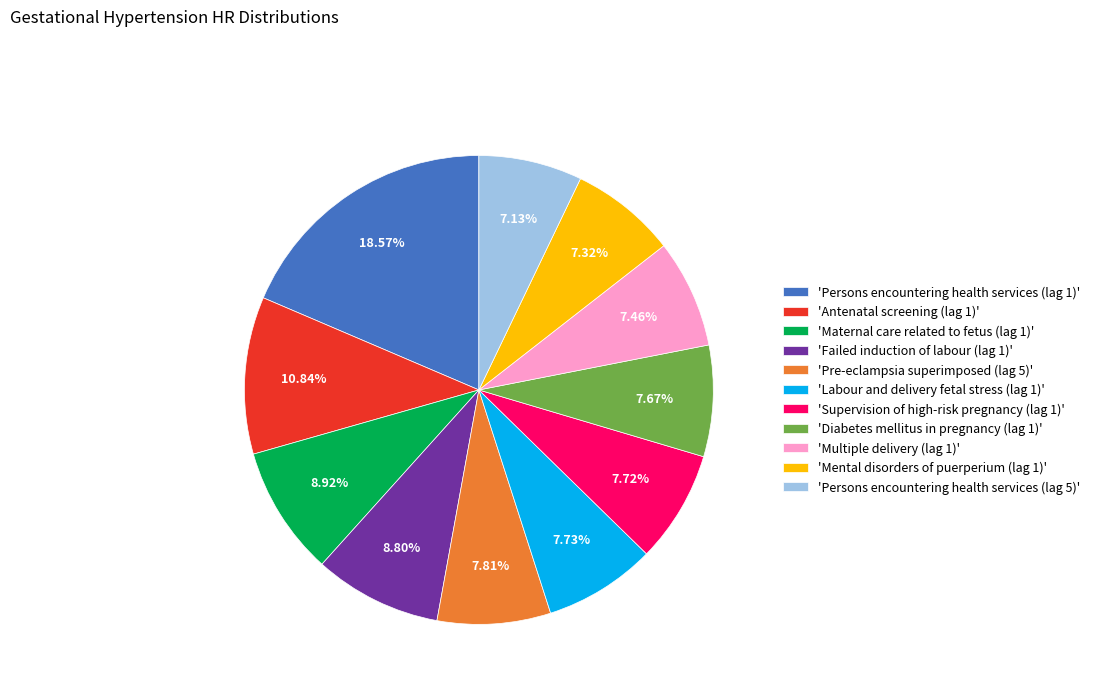

How many slices are in this pie chart?

11